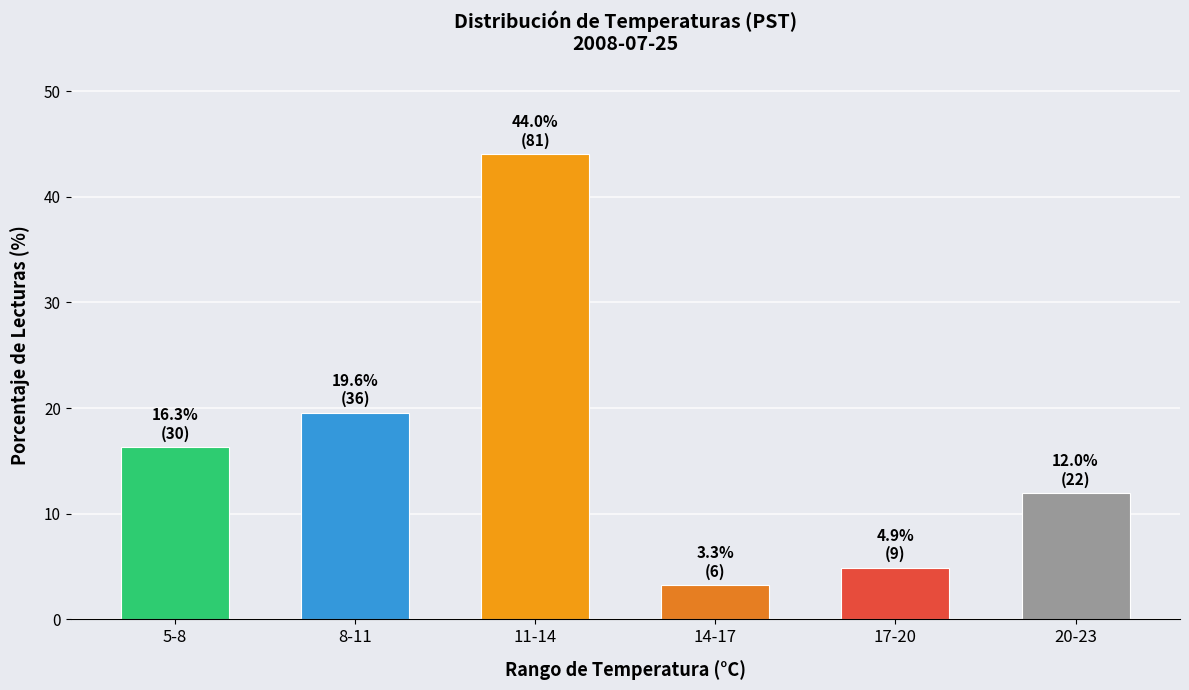

Reading left to right, extract all data points from this chart.

16.3	19.6	44.0	3.3	4.9	12.0